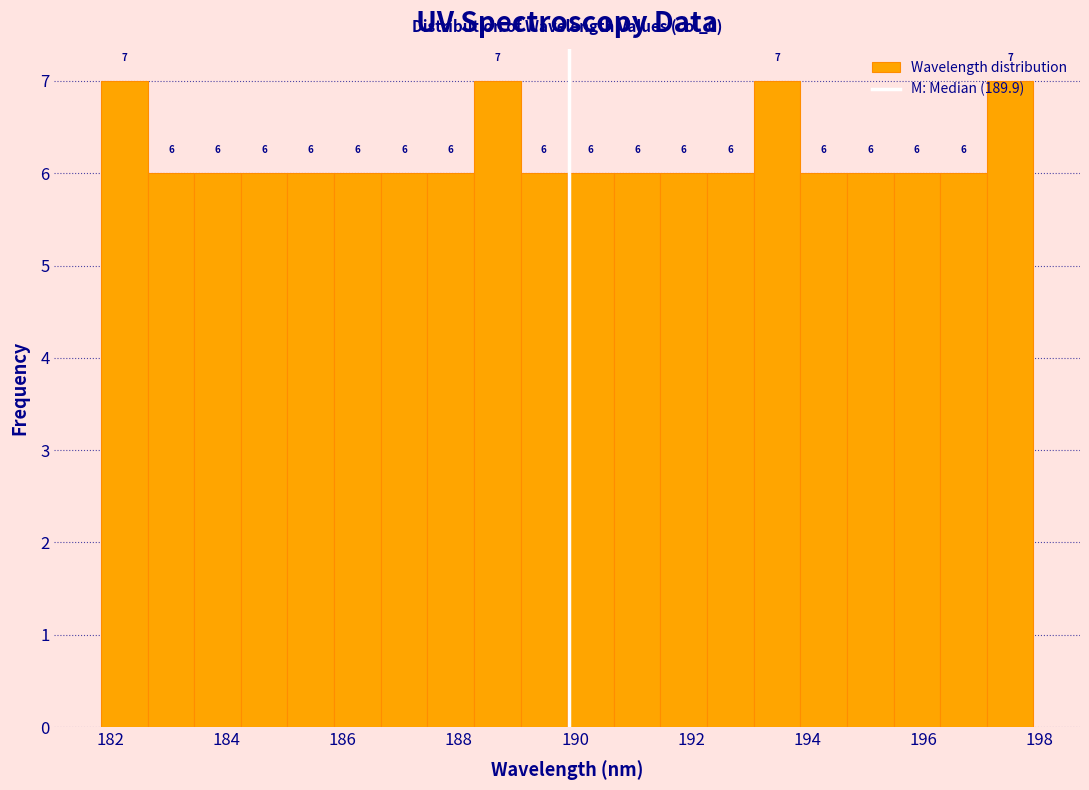

Reading left to right, transcribe this chart: for each bar, give the range it covers on the x-axis and its height. The bar edges are not printed on the chart, so give them approximately, as read against the axis.

181.8 to 182.6: 7
182.6 to 183.4: 6
183.4 to 184.2: 6
184.2 to 185.0: 6
185.0 to 185.8: 6
185.8 to 186.6: 6
186.6 to 187.4: 6
187.4 to 188.2: 6
188.2 to 189.0: 7
189.0 to 189.8: 6
189.8 to 190.6: 6
190.6 to 191.4: 6
191.4 to 192.2: 6
192.2 to 193.0: 6
193.0 to 193.8: 7
193.8 to 194.6: 6
194.6 to 195.4: 6
195.4 to 196.2: 6
196.2 to 197.0: 6
197.0 to 197.8: 7